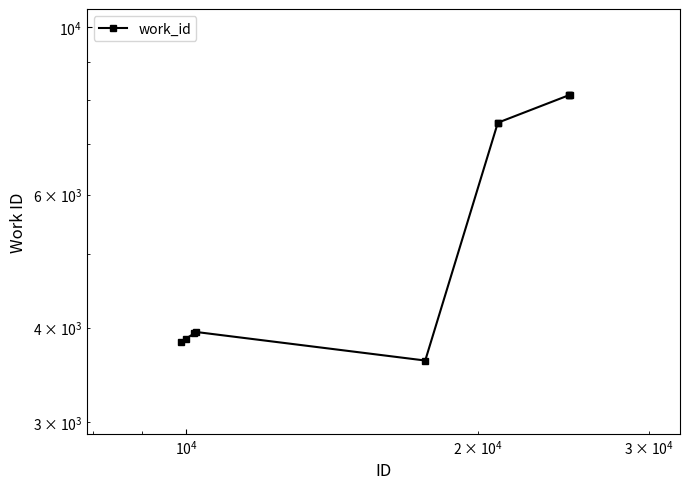

What is the average value?

5853